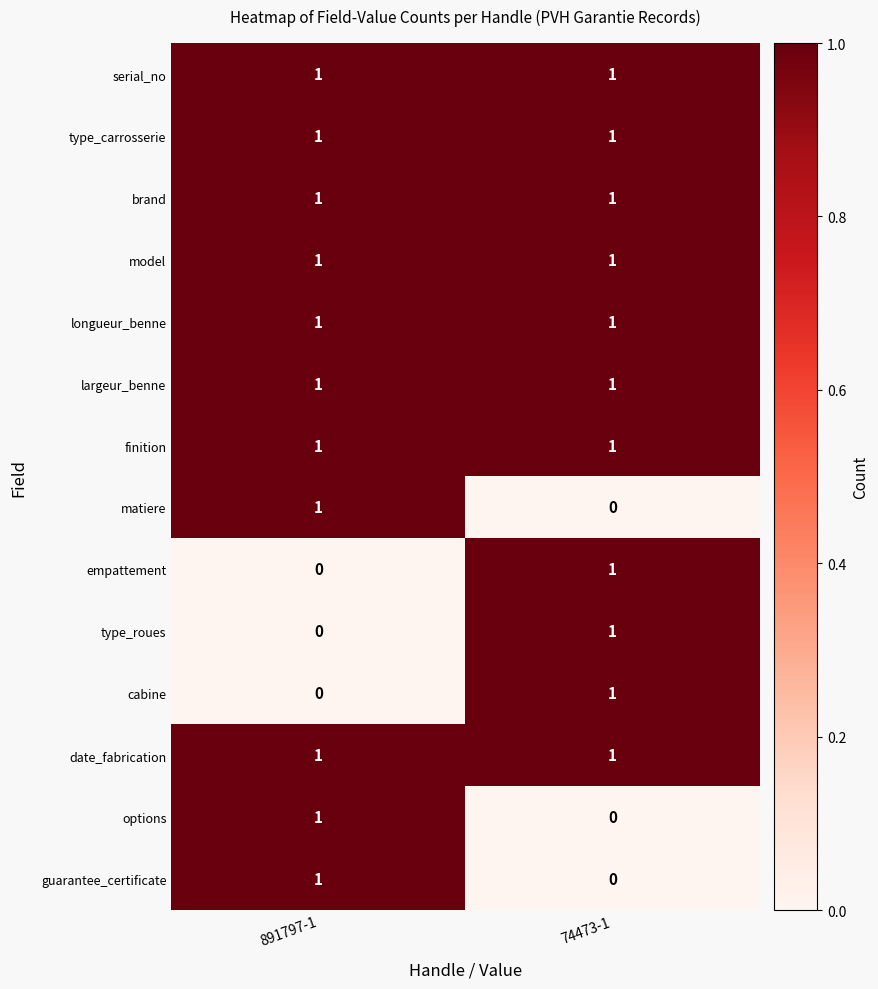

What is the total value across all series at 74473-1?

11